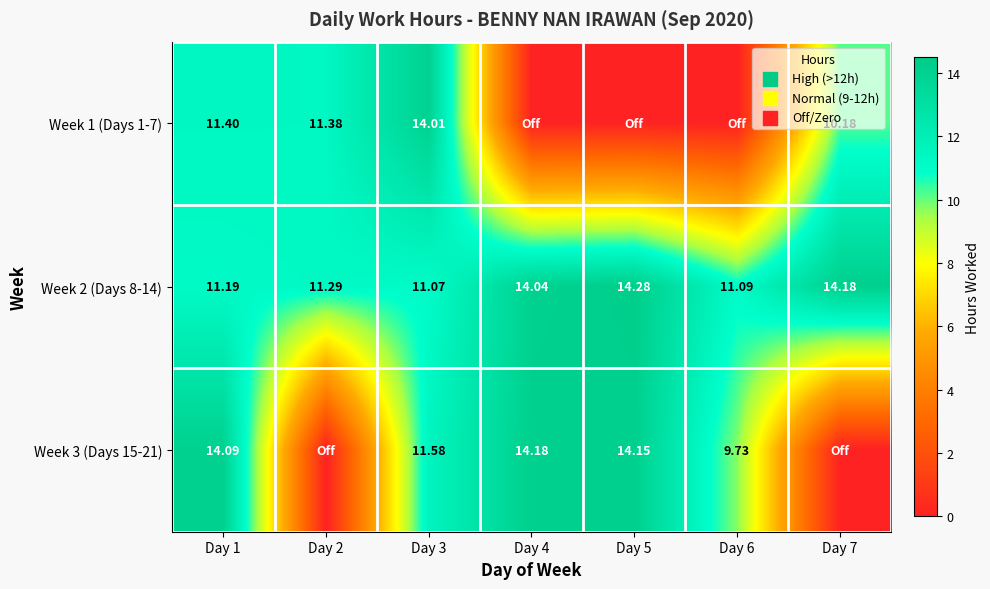

What is the difference between the highest and lowest values at Day 6?

11.1